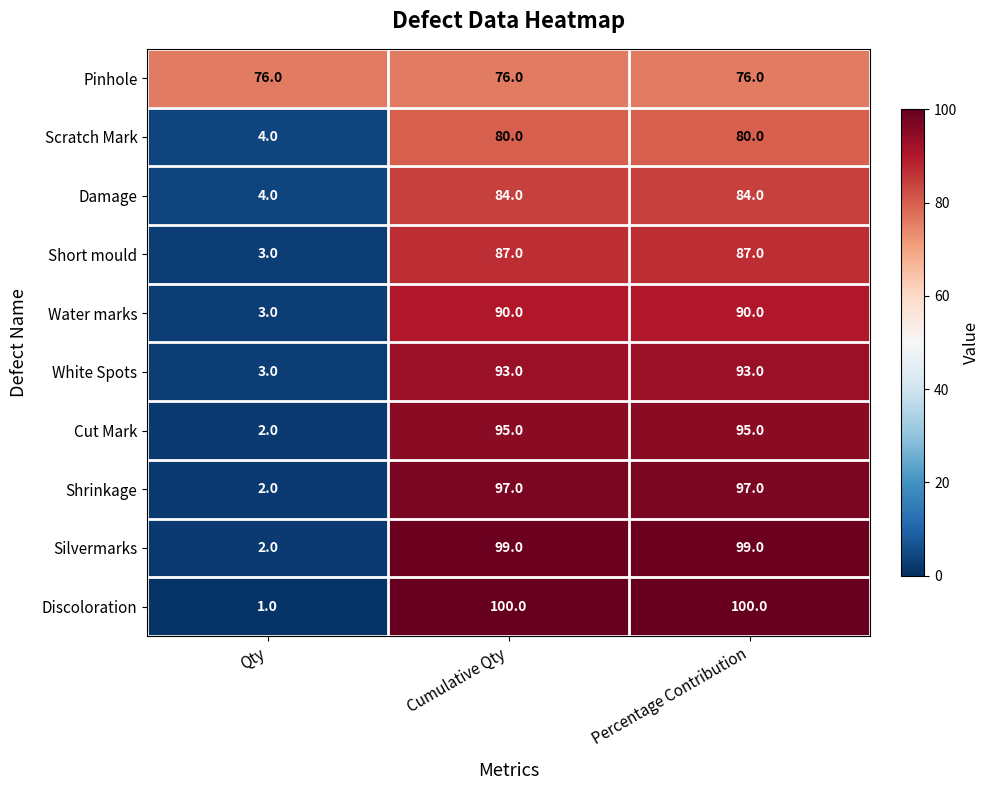

Is it true that Water marks equals 45 at Cumulative Qty?

False